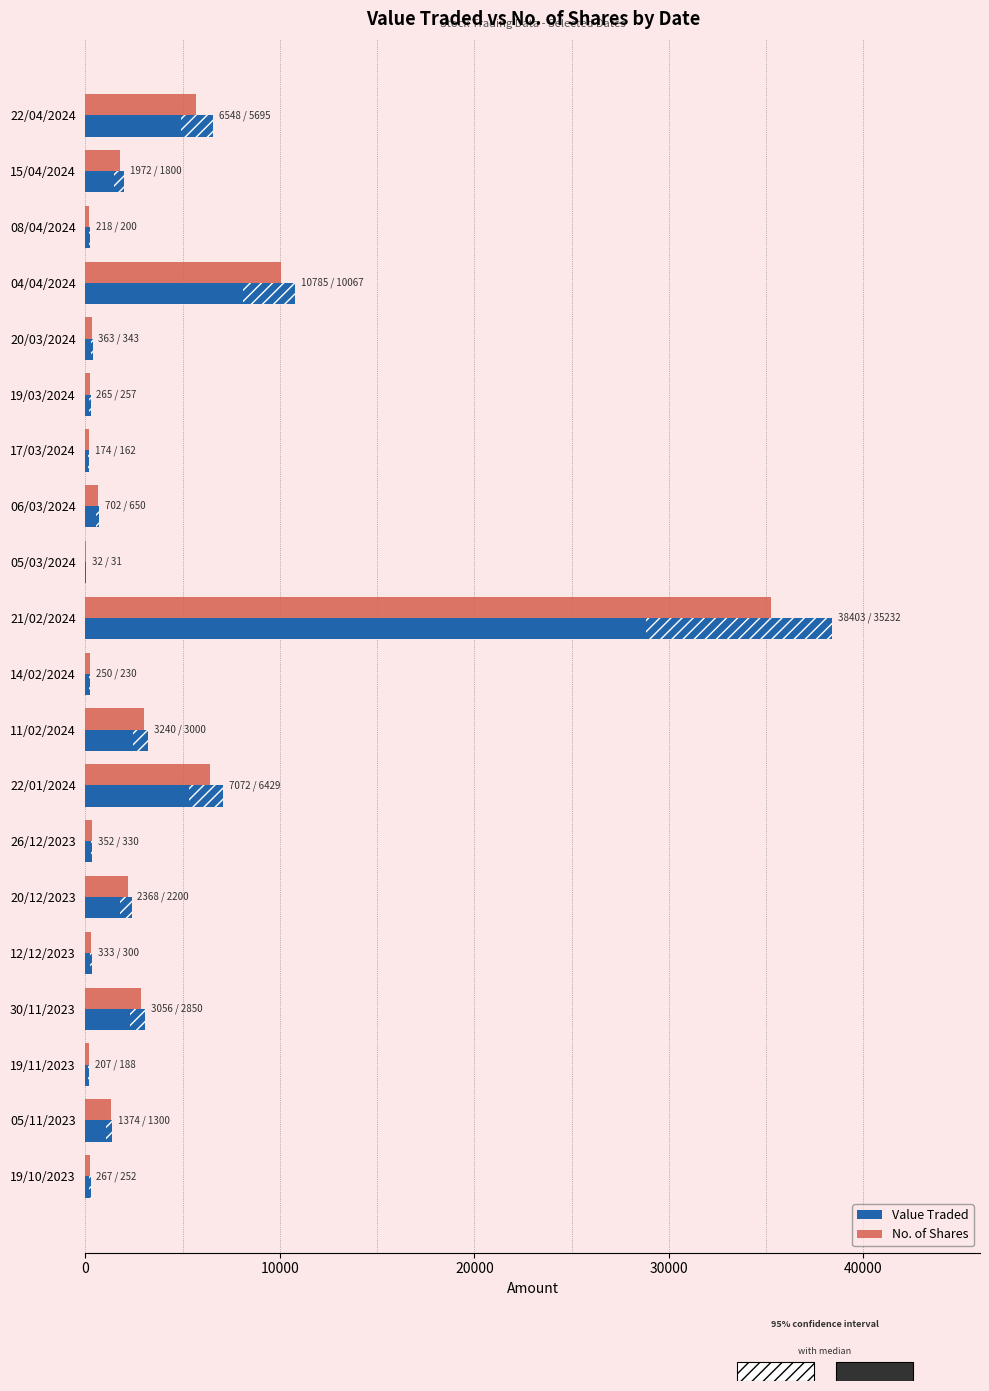

What are all the series names shown in the legend?

Value Traded, No. of Shares